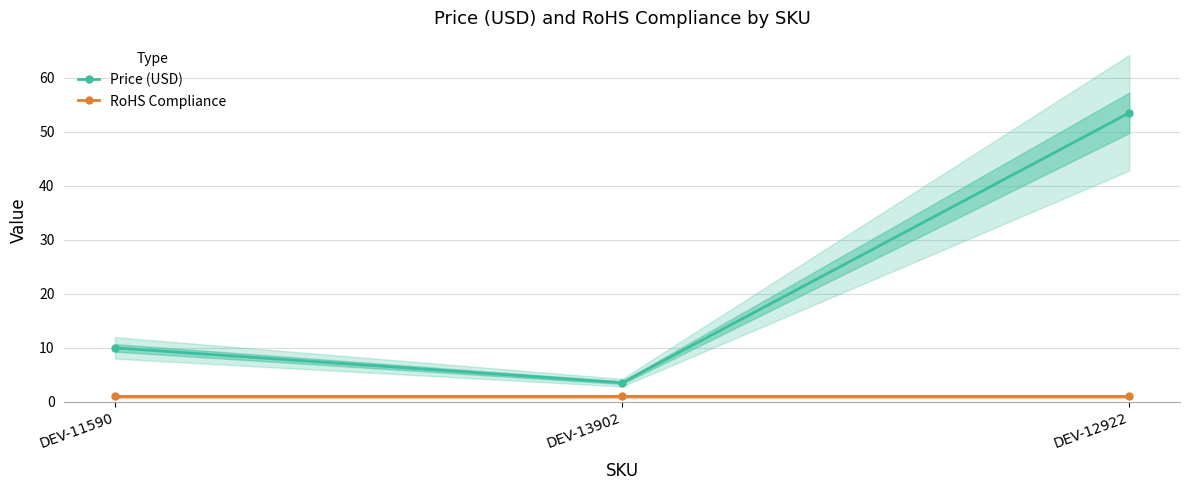

Which category has the highest value in the RoHS Compliance series?

DEV-11590